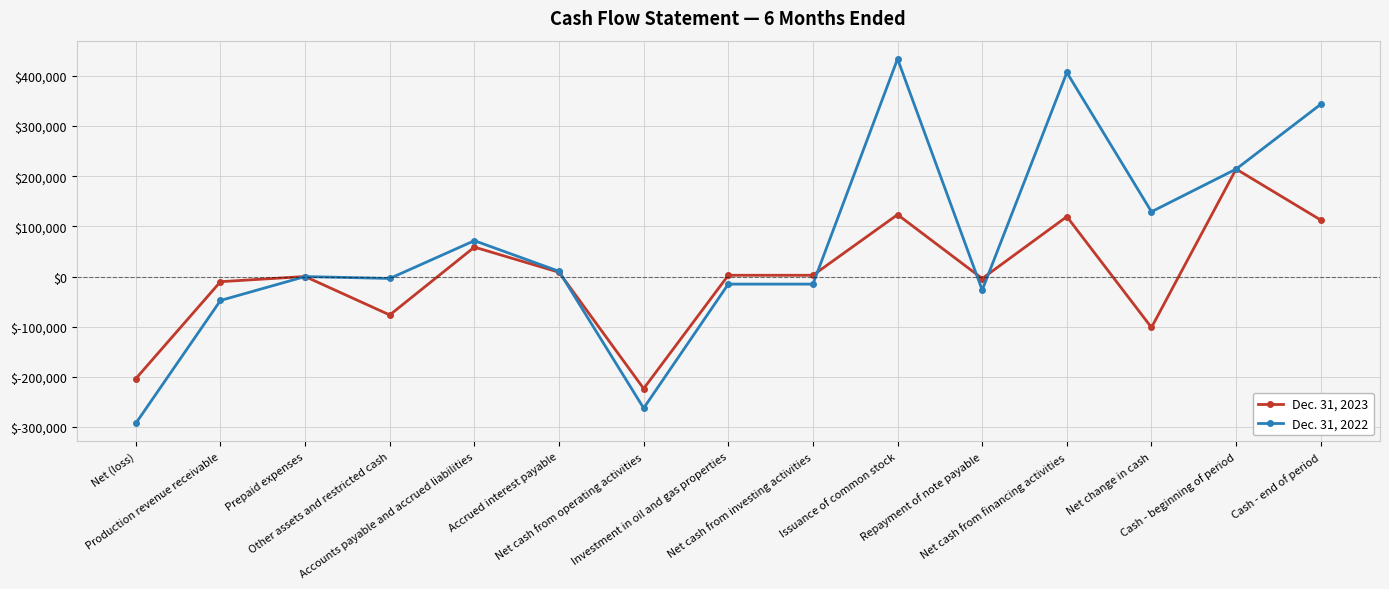

List the series in order of their peak value, lowest first.

Dec. 31, 2023, Dec. 31, 2022